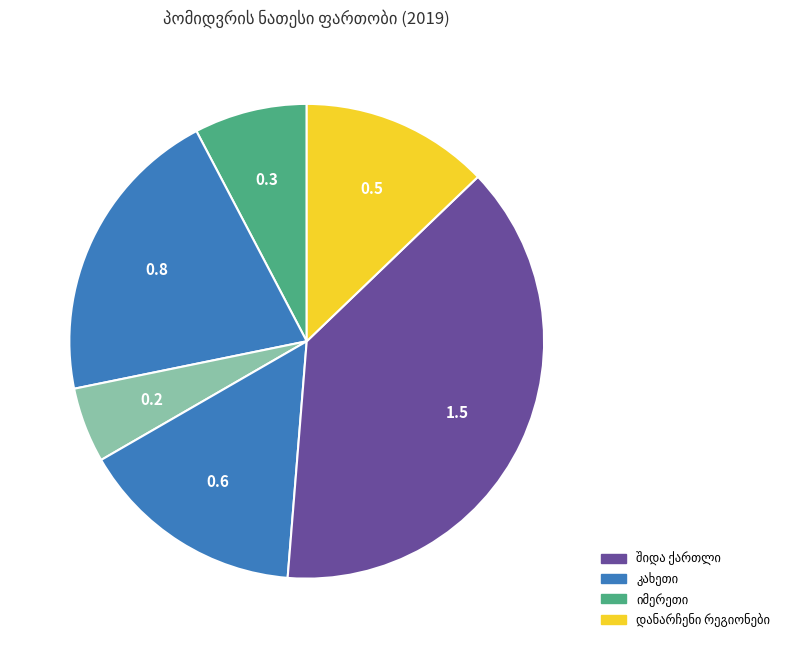

Which has a higher value, იმერეთი or კახეთი?

კახეთი